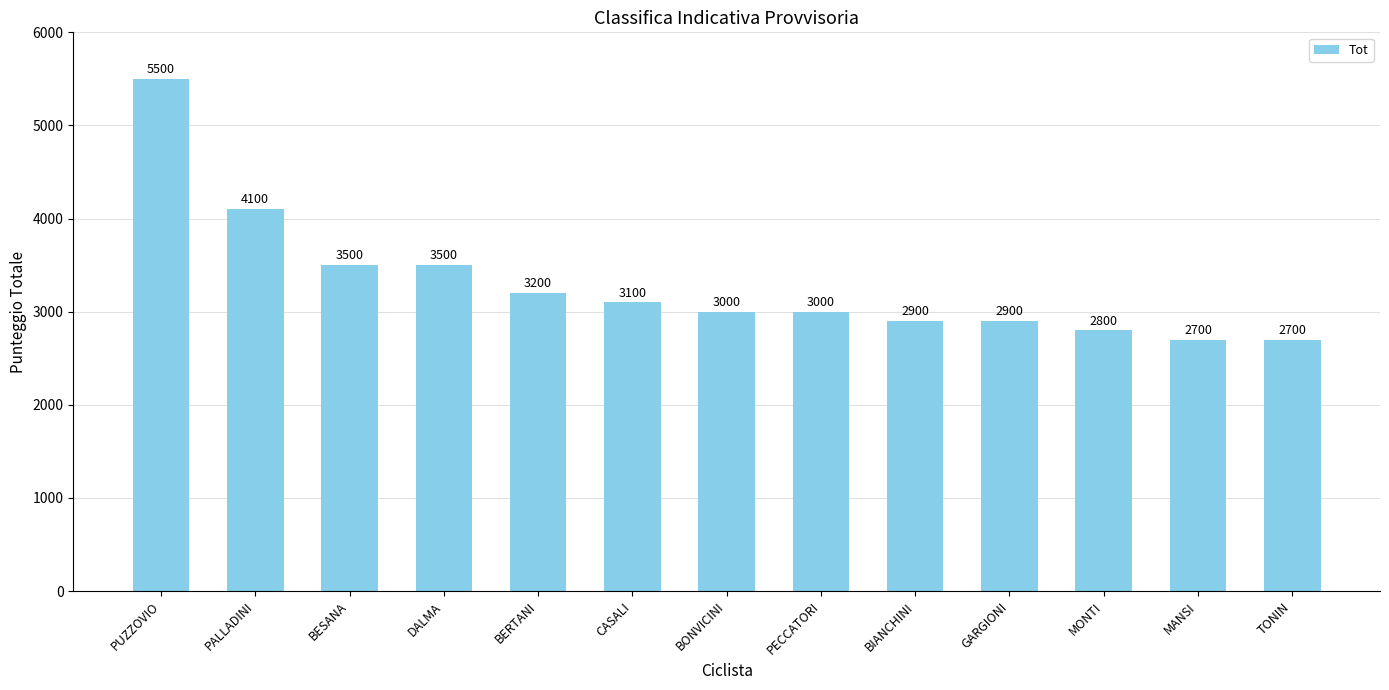

Reading left to right, transcribe all the data shown in this chart.

5500	4100	3500	3500	3200	3100	3000	3000	2900	2900	2800	2700	2700